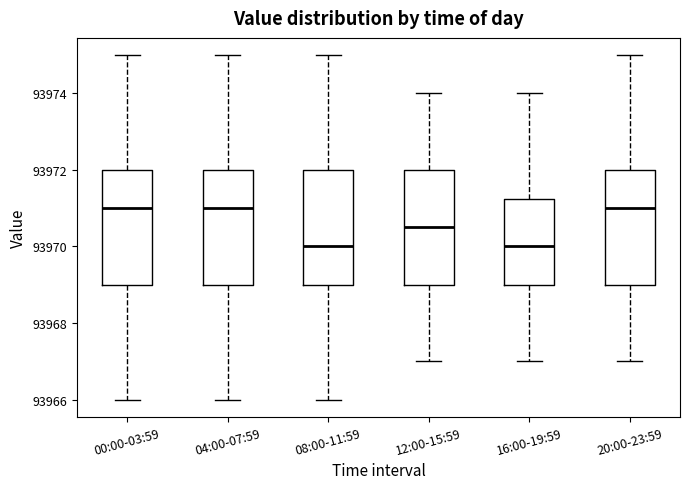

Where does the median line of the box for 12:00-15:59 sit on the y-axis? The values are not printed on the chart, so give them approximately, as read against the axis.

93970.6